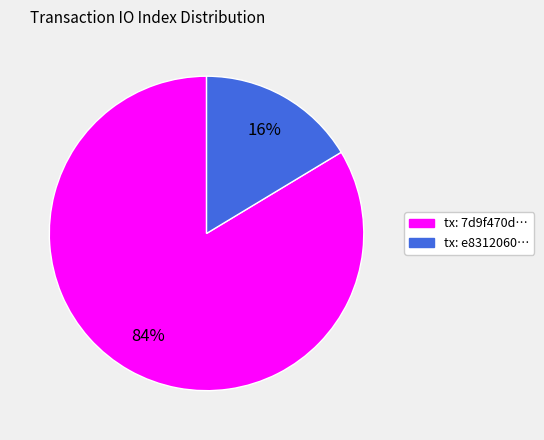

Which category has the biggest portion of the pie?

tx: 7d9f470d…